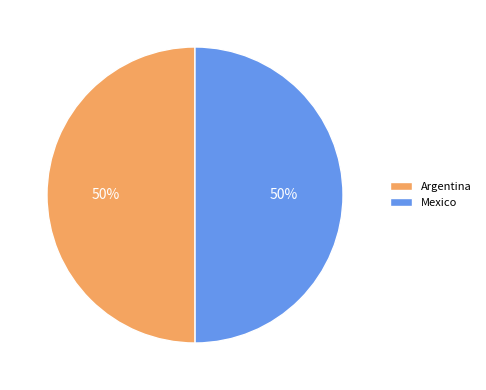

True or false: Argentina accounts for 50% of the total.

True